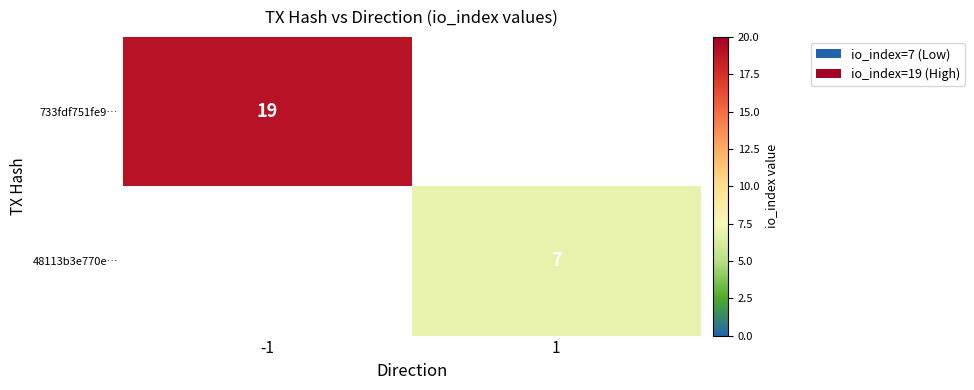

Is the value of 733fdf751fe9… at -1 greater than the value of 48113b3e770e… at 1?

Yes